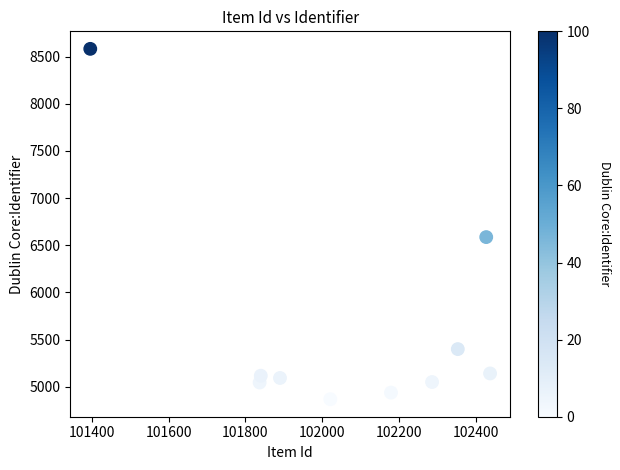

What Y value in the scatter plot is closest to 6725?

6587